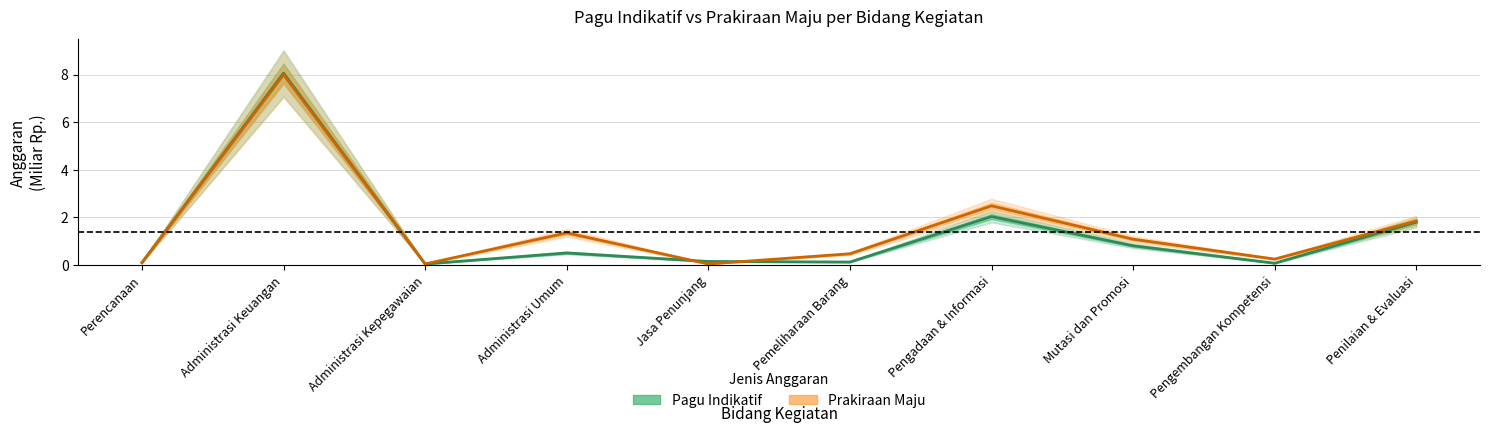

What is the difference between the second highest and second lowest values in the Pagu Indikatif series?

2.0